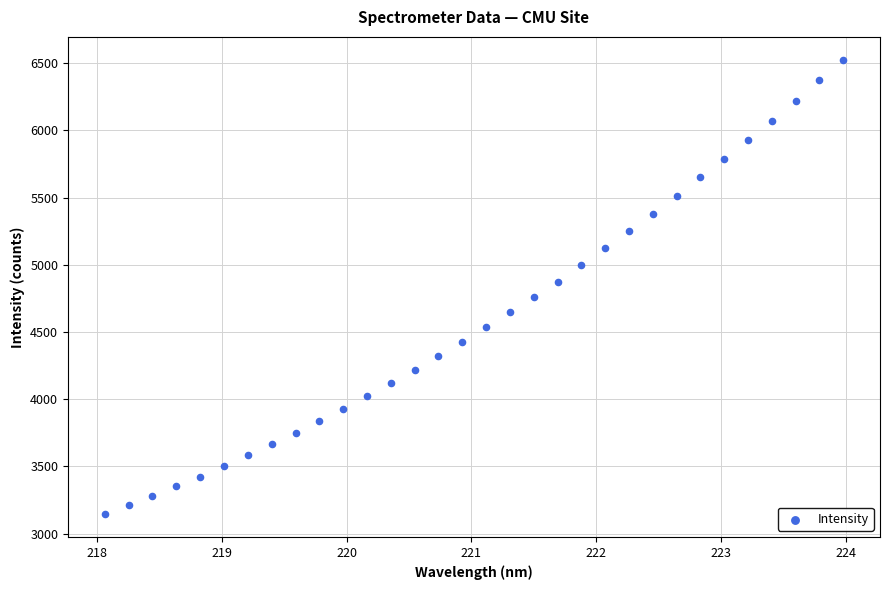

What is the range of X values (max minus min)?

5.9